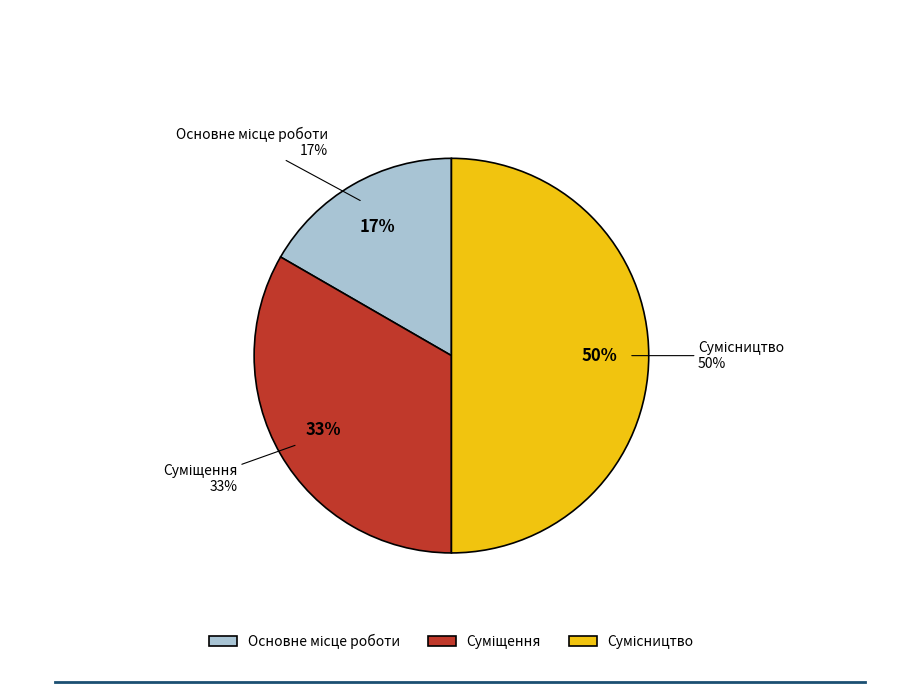

Between Суміщення and Основне місце роботи, which is larger?

Суміщення